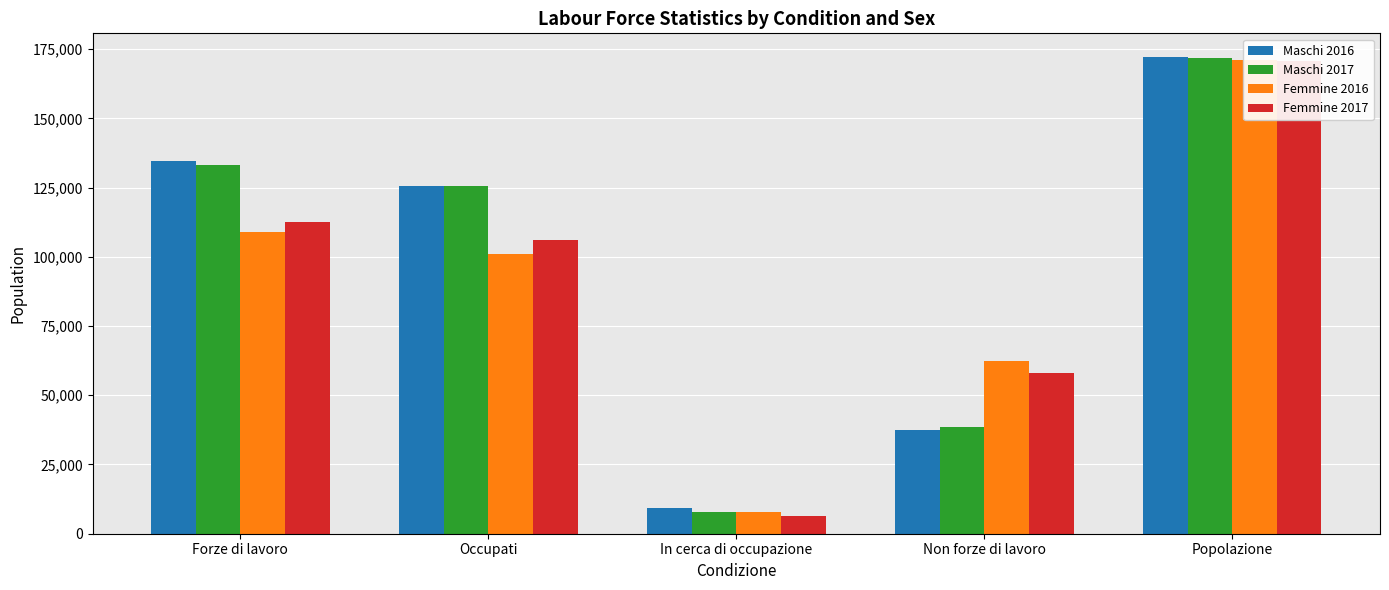

Reading left to right, extract all data points from this chart.

Maschi 2016: 134600	125600	9200	37500	172100
Maschi 2017: 133200	125400	7800	38600	171800
Femmine 2016: 108900	101100	7800	62300	171200
Femmine 2017: 112500	106000	6500	58200	170700